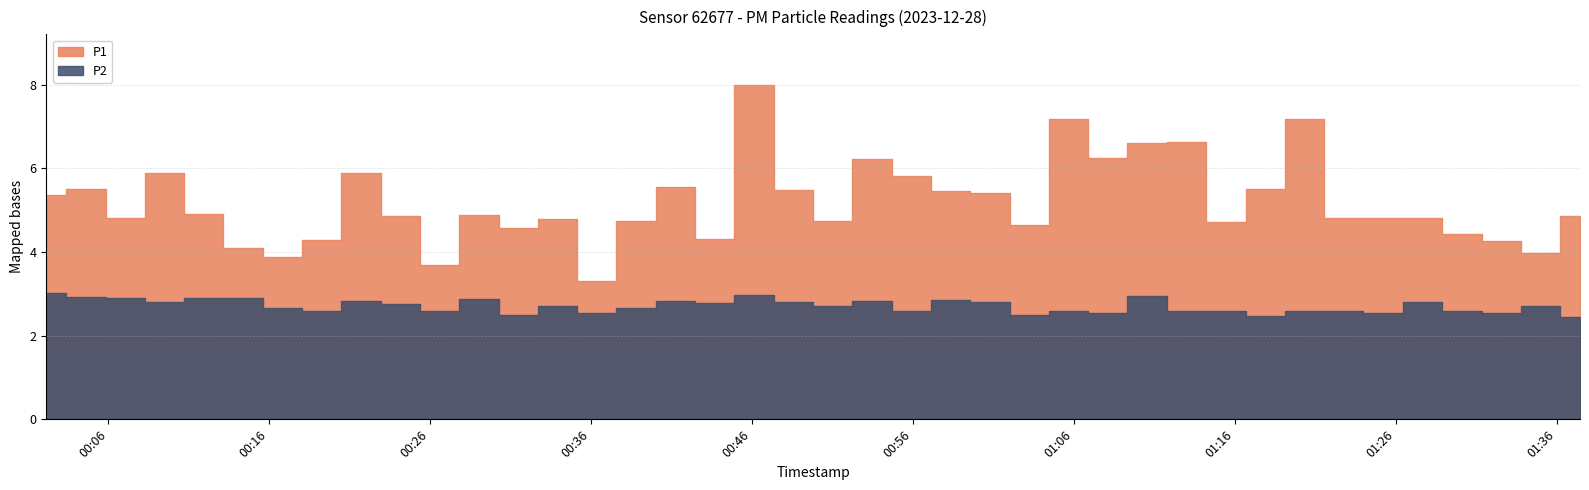

What is the label of the 31st point from the right?

2023-12-28T00:24:09